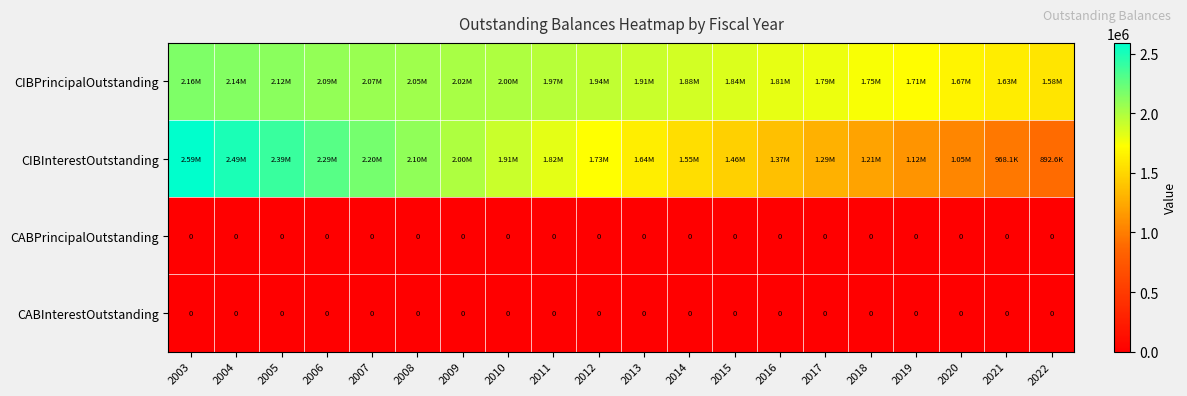

How many values in the CIBPrincipalOutstanding series are below 1938000?

10